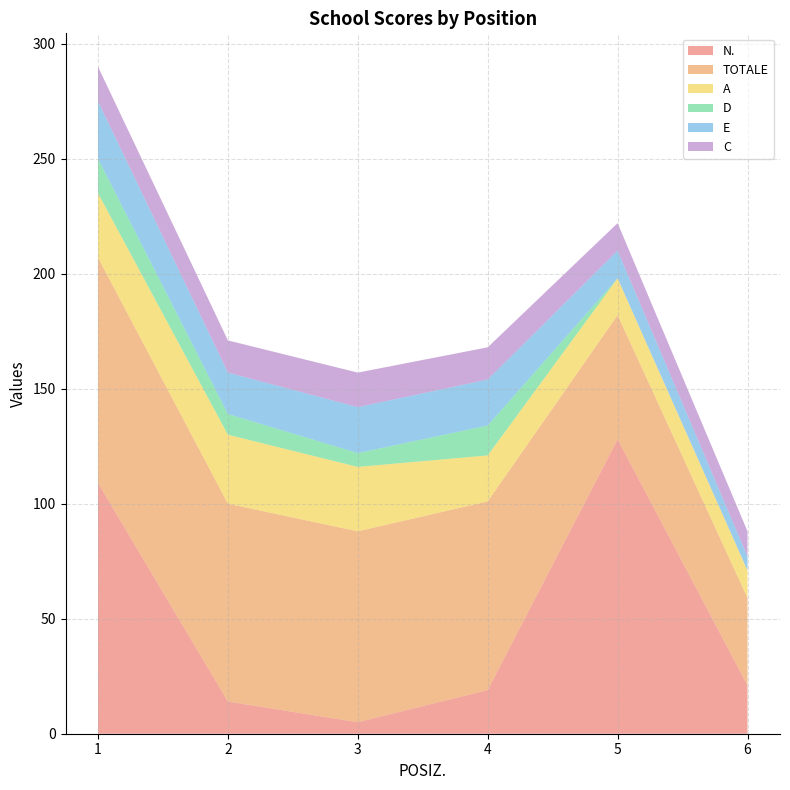

Reading right to left, extract all data points from this chart.

N.: 6=21	5=128	4=19	3=5	2=14	1=109
TOTALE: 6=38	5=54	4=82	3=83	2=86	1=98
A: 6=12	5=16	4=20	3=28	2=30	1=28
D: 6=0	5=0	4=13	3=6	2=9	1=15
E: 6=6	5=12	4=20	3=20	2=18	1=25
C: 6=11	5=12	4=14	3=15	2=14	1=15